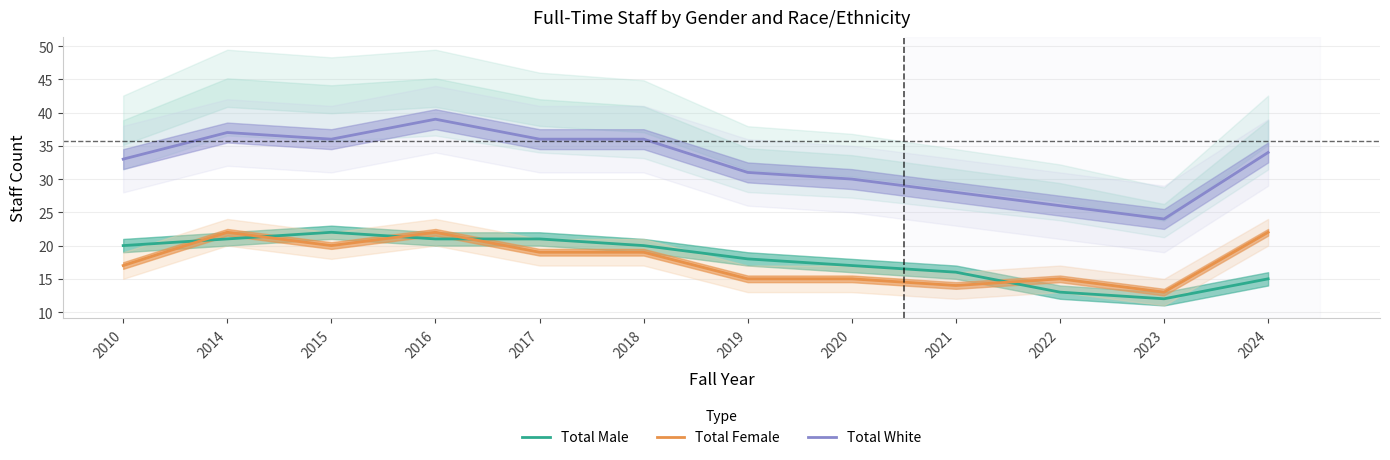

Which series ends up on top after the final intersection of Total Female and Total Male?

Total Female